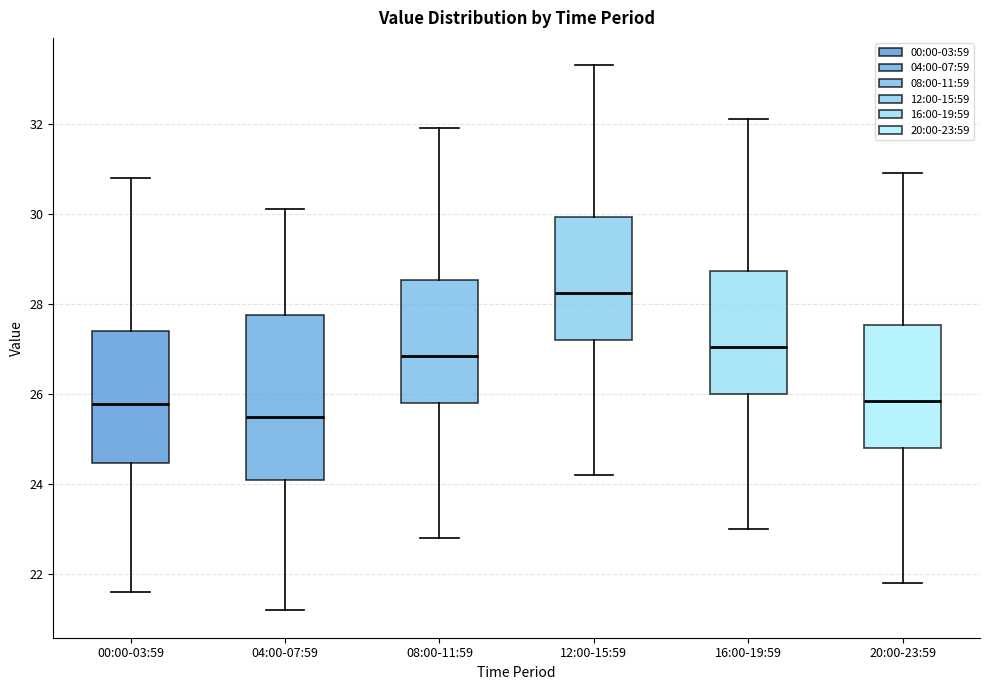

Which box's median line is the lowest?

04:00-07:59